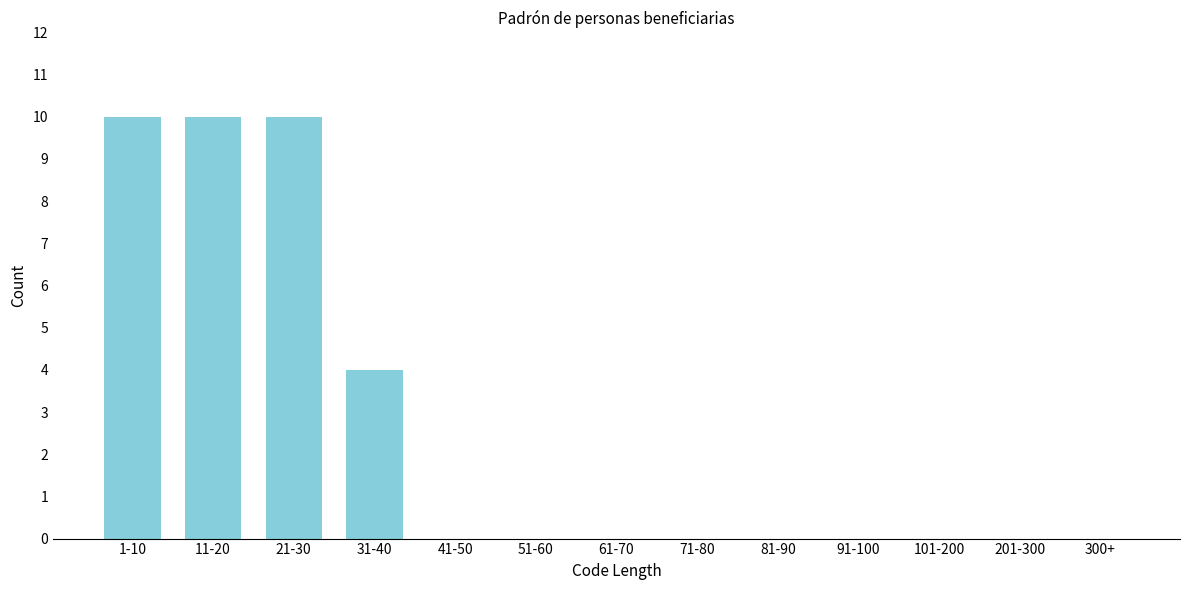

Reading left to right, extract all data points from this chart.

1-10=10	11-20=10	21-30=10	31-40=4	41-50=0	51-60=0	61-70=0	71-80=0	81-90=0	91-100=0	101-200=0	201-300=0	300+=0